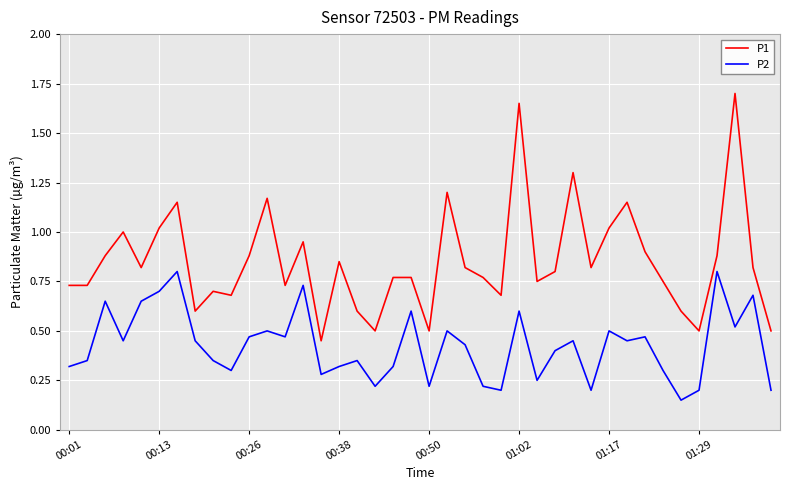

True or false: P1 and P2 intersect in this chart.

False